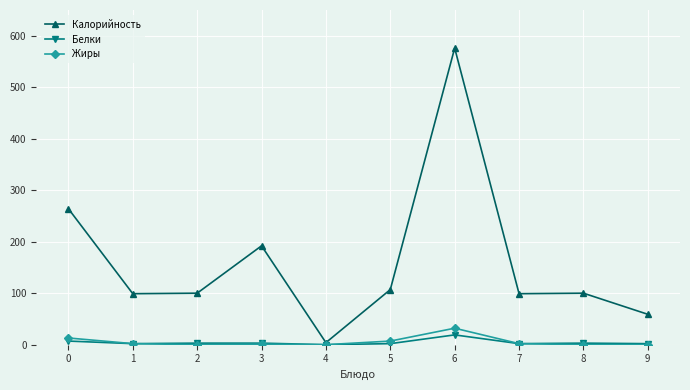

How many data points in Калорийность are less than 100?

4